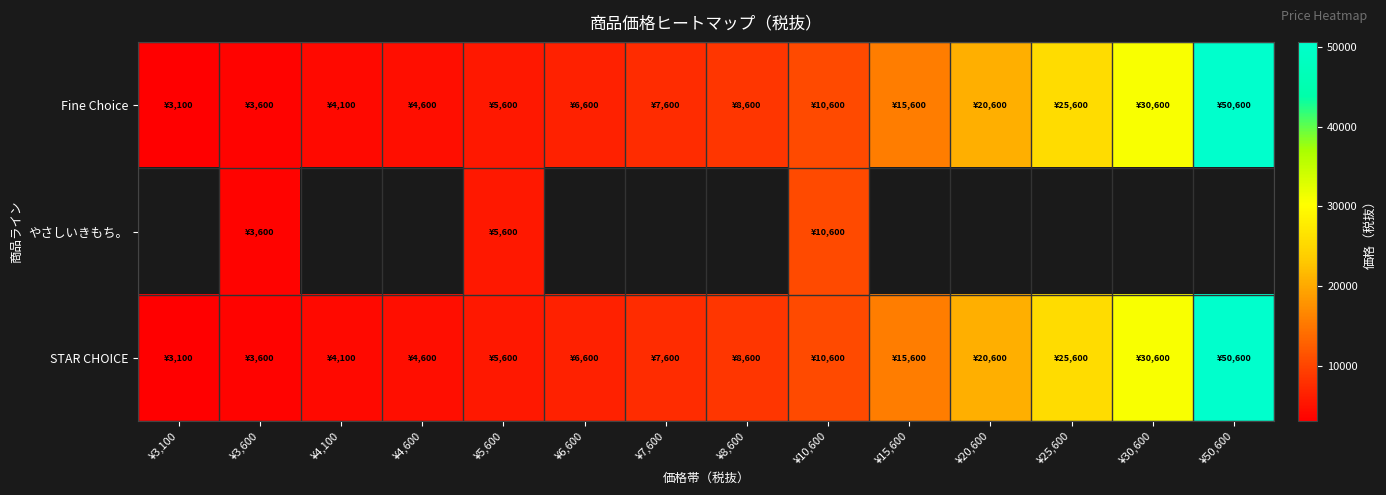

Between ¥7,600 and ¥25,600, which is larger?

¥25,600